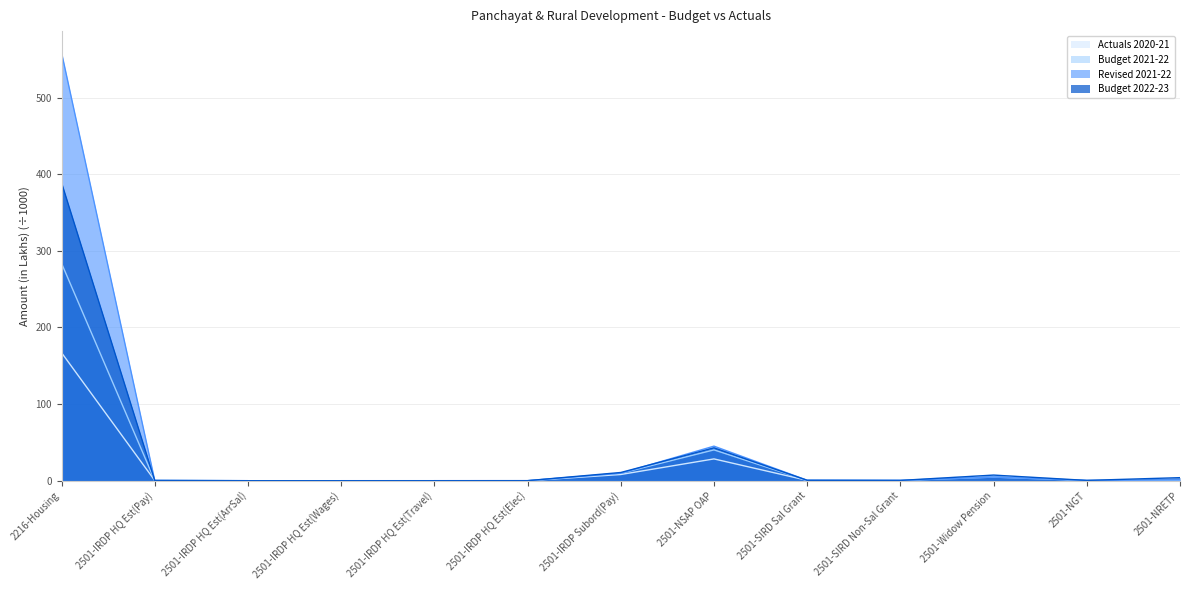

Between which two adjacent categories do Budget 2022-23 and Revised 2021-22 first intersect?

2216-Housing and 2501-IRDP HQ Est(Pay)